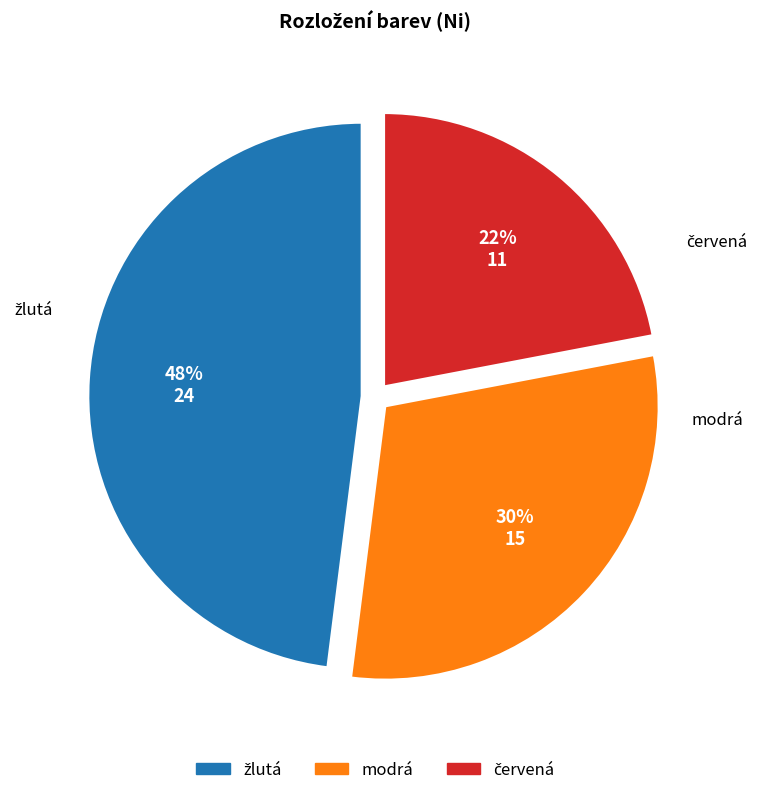

To the nearest percent, what is the average slice percentage?

33%